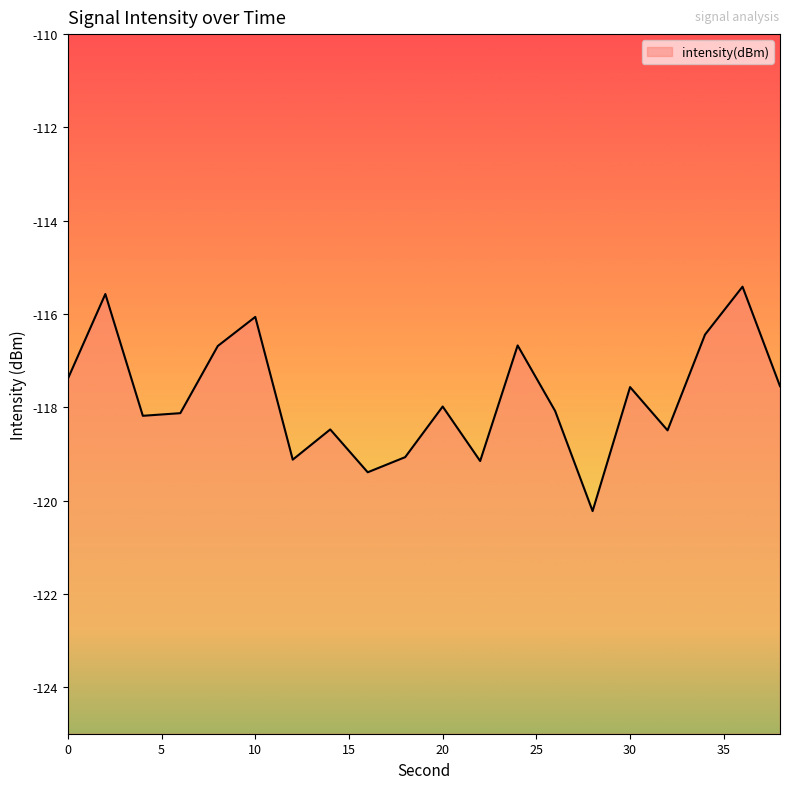

Between 30 and 24, which is larger?

24